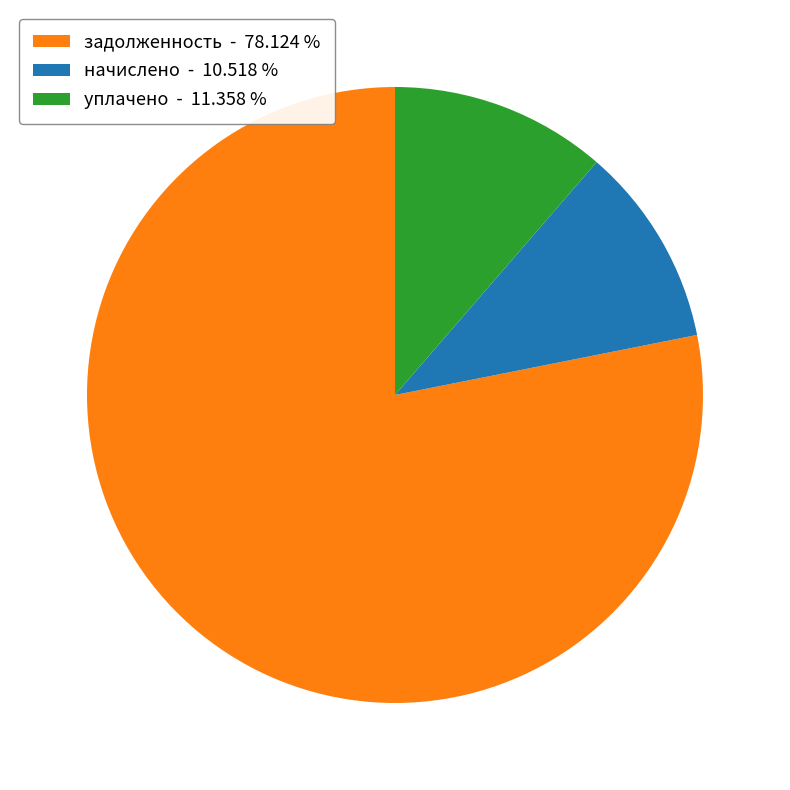

Approximately how many times larger is the value at задолженность - 78.124 % compared to уплачено - 11.358 %?

6.9